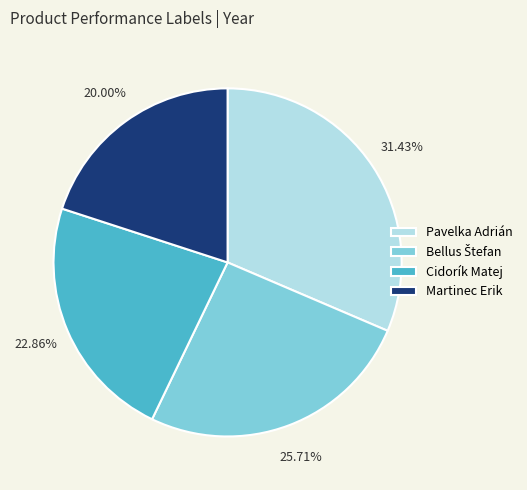

To the nearest percent, what is the average slice percentage?

25%